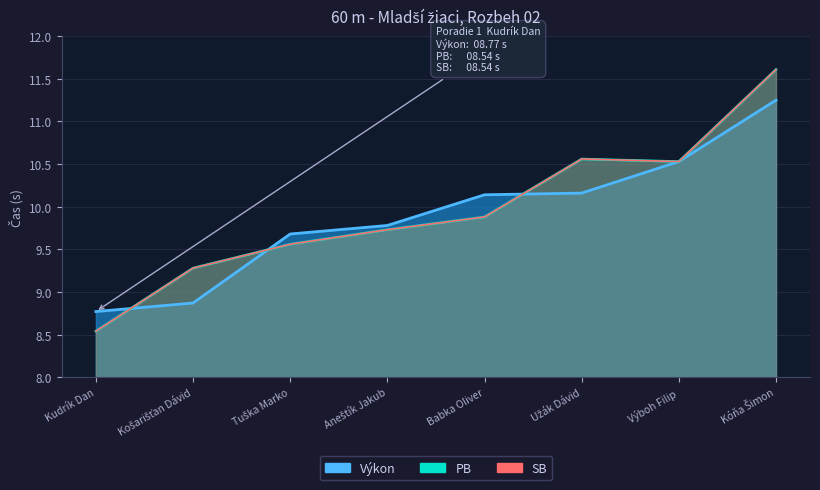

What is the difference between the PB values at Tuška Marko and Aneštík Jakub?

0.2